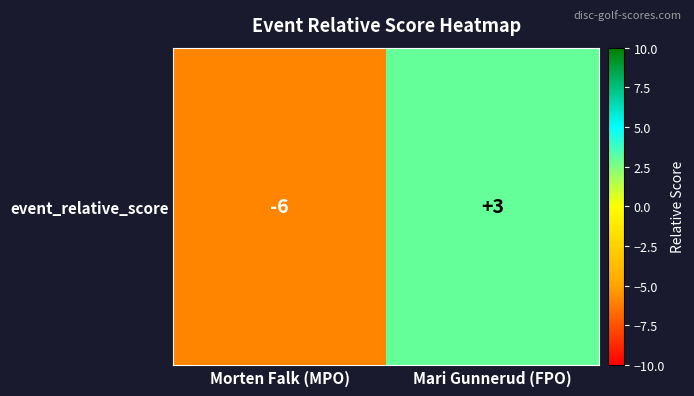

What is the average value?

-2